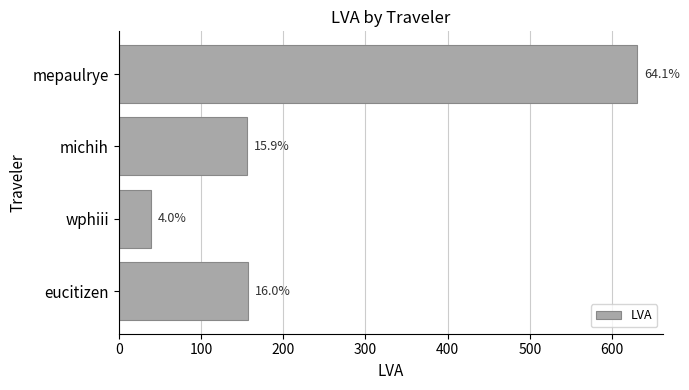

What is the sum of all values?

984.2